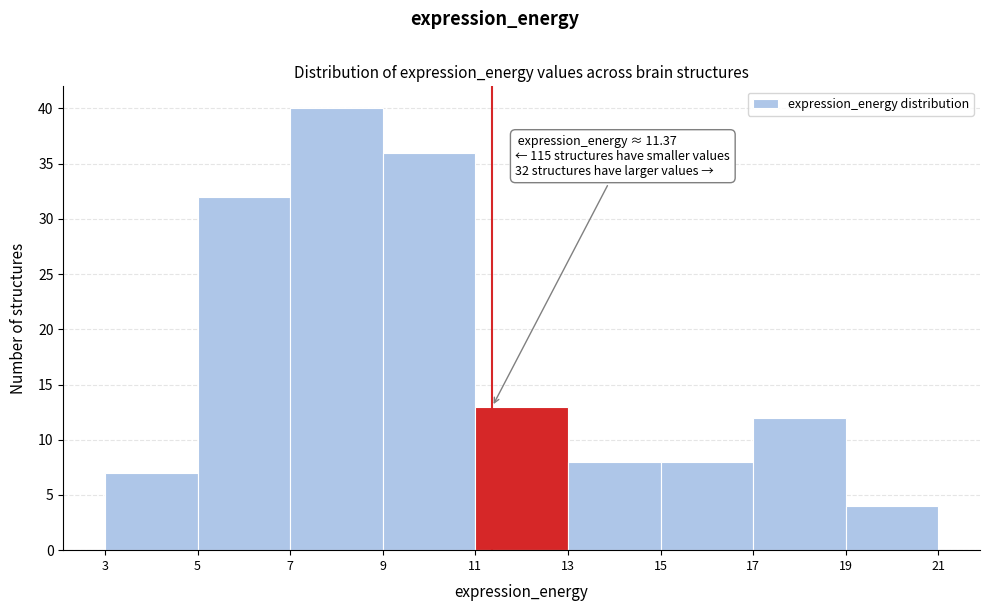

Which range on the x-axis has the tallest bar?

7 to 9